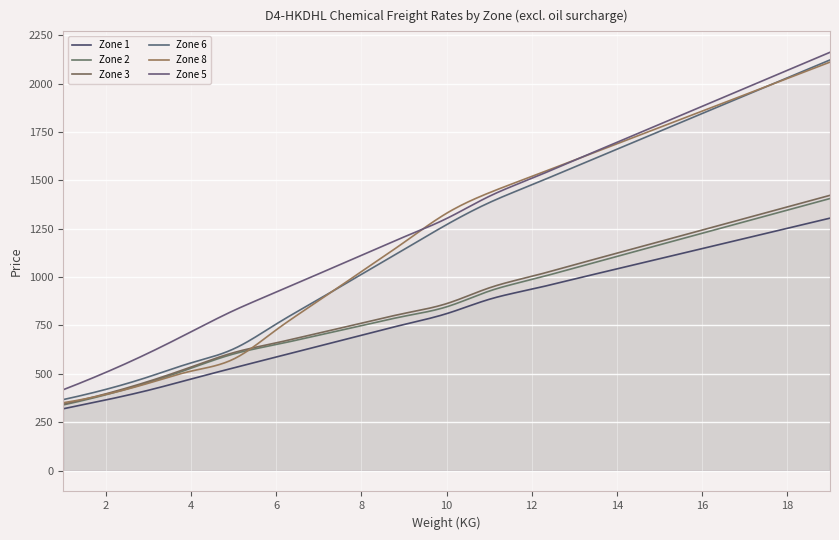

Which category has the highest value across all series?

19.0